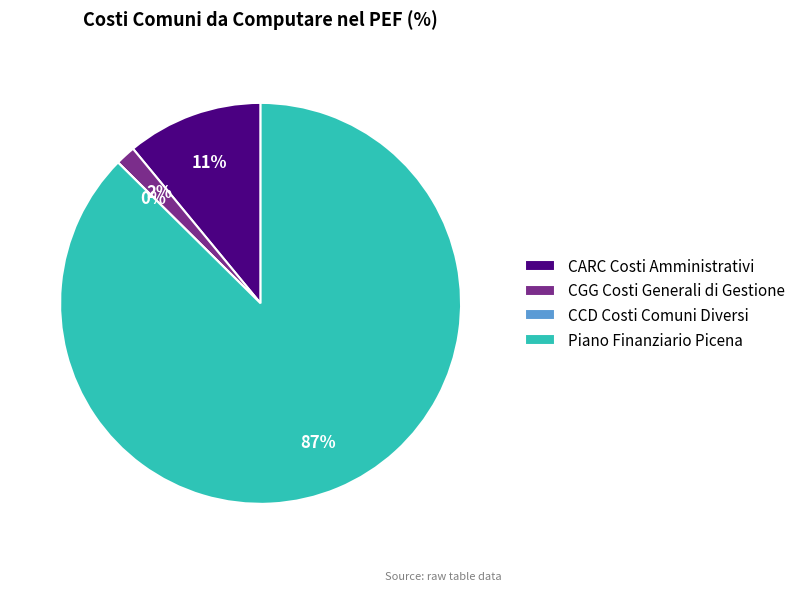

Which category has the biggest portion of the pie?

Piano Finanziario Picena